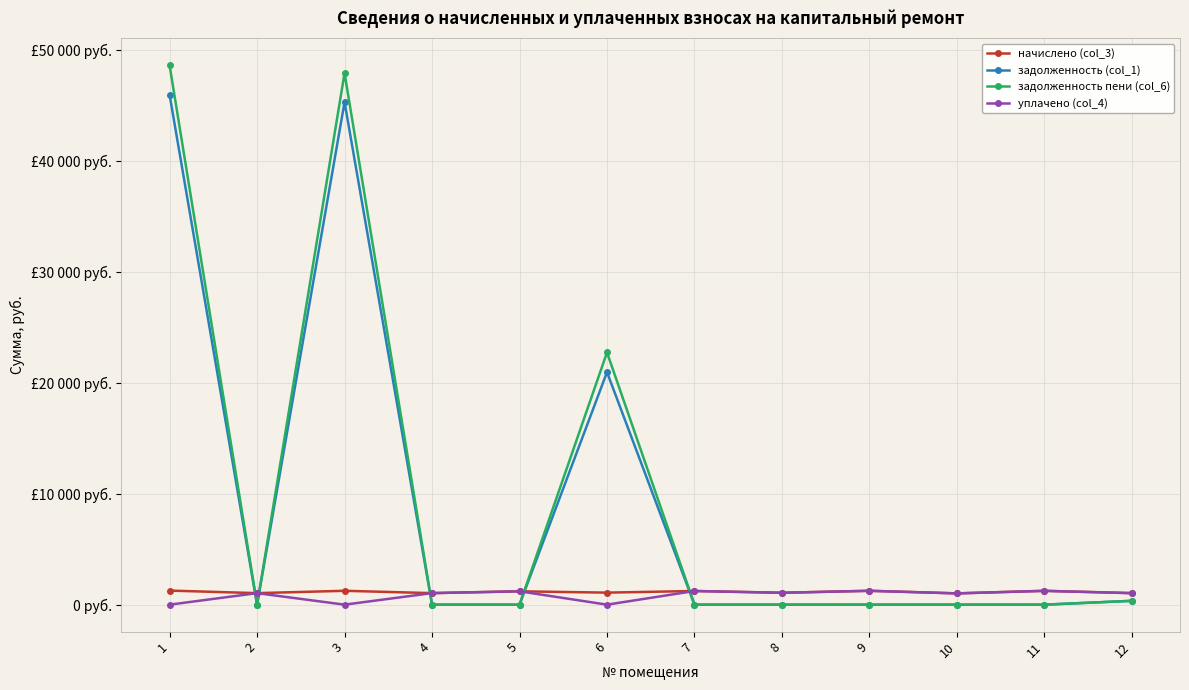

What are all the series names shown in the legend?

начислено (col_3), задолженность (col_1), задолженность пени (col_6), уплачено (col_4)